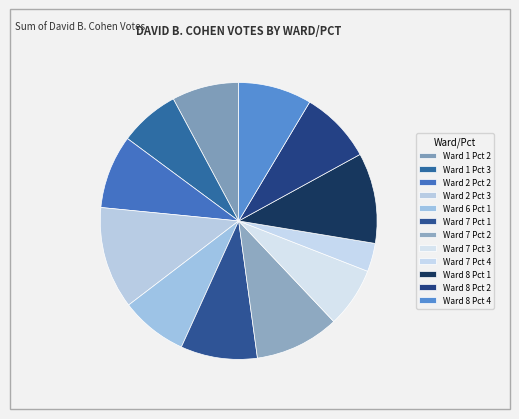

Rank the categories by value from highest to lowest.

Ward 2 Pct 3, Ward 8 Pct 1, Ward 7 Pct 2, Ward 7 Pct 1, Ward 2 Pct 2, Ward 8 Pct 4, Ward 8 Pct 2, Ward 1 Pct 2, Ward 6 Pct 1, Ward 1 Pct 3, Ward 7 Pct 3, Ward 7 Pct 4